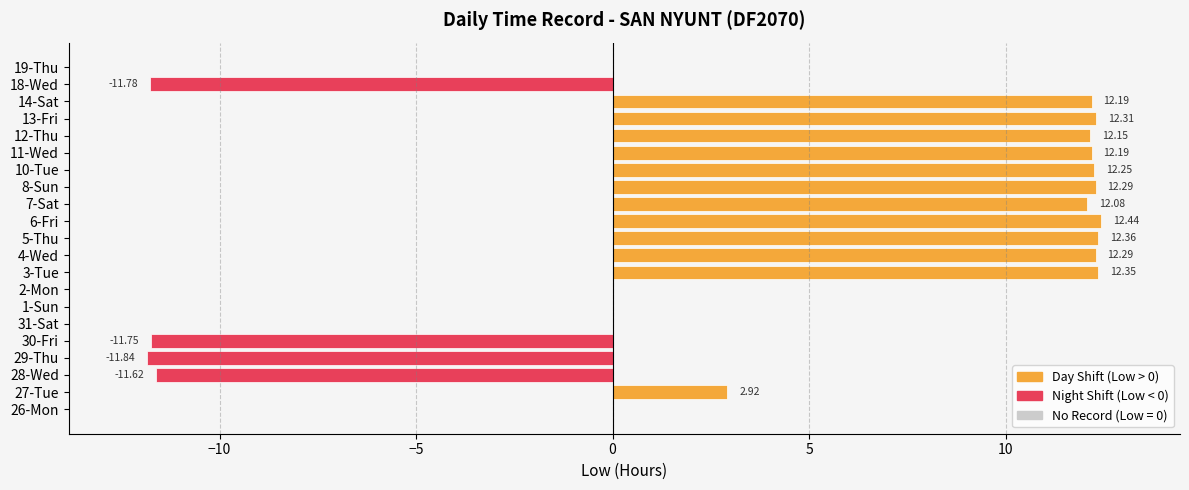

Which has a higher value, 1-Sun or 10-Tue?

10-Tue